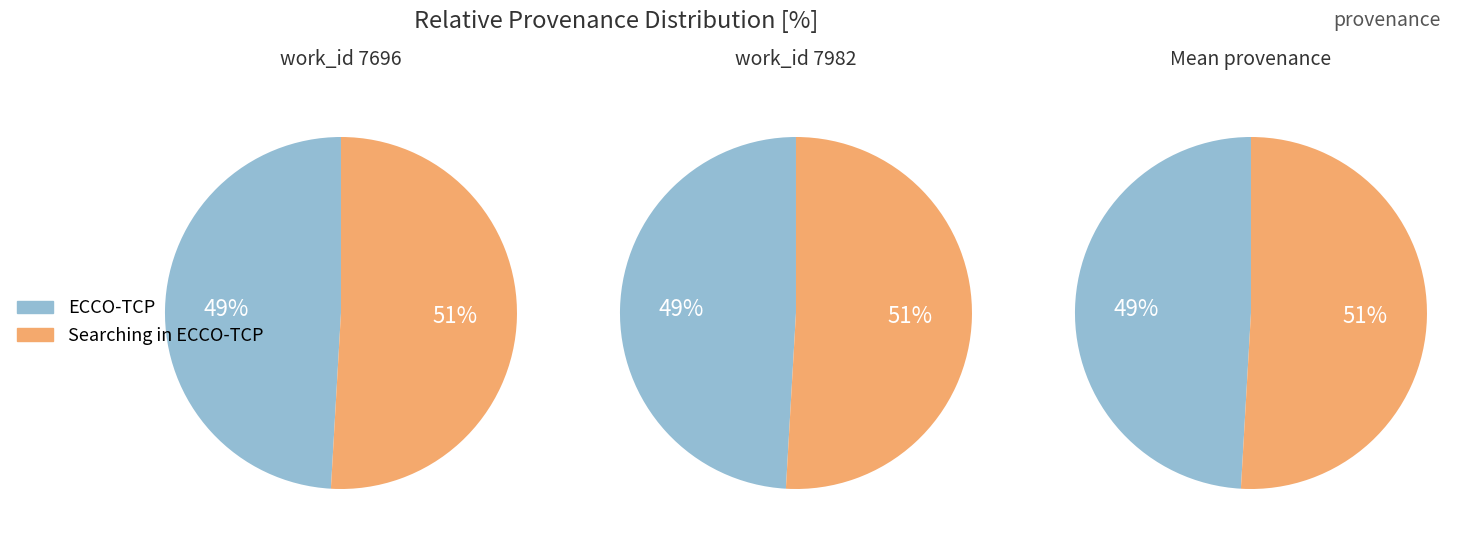

Approximately how many times larger is the value at ECCO-TCP compared to Searching in ECCO-TCP?

1.0